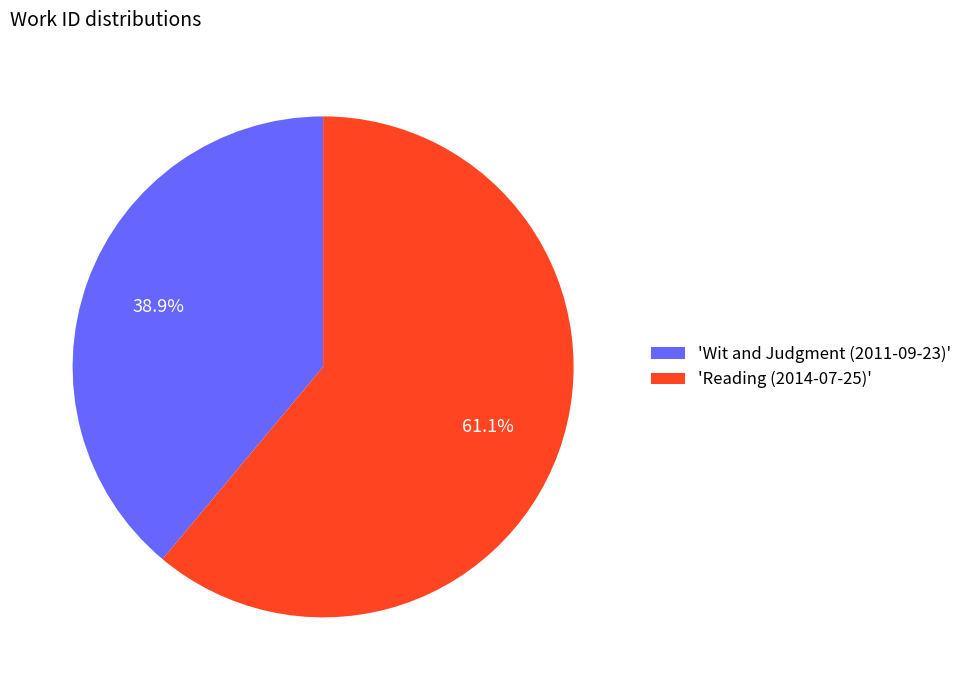

How many slices are in this pie chart?

2